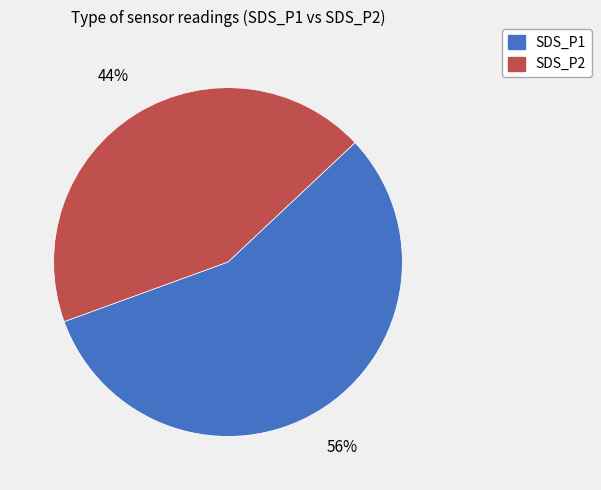

Approximately how many times larger is the value at SDS_P1 compared to SDS_P2?

1.3